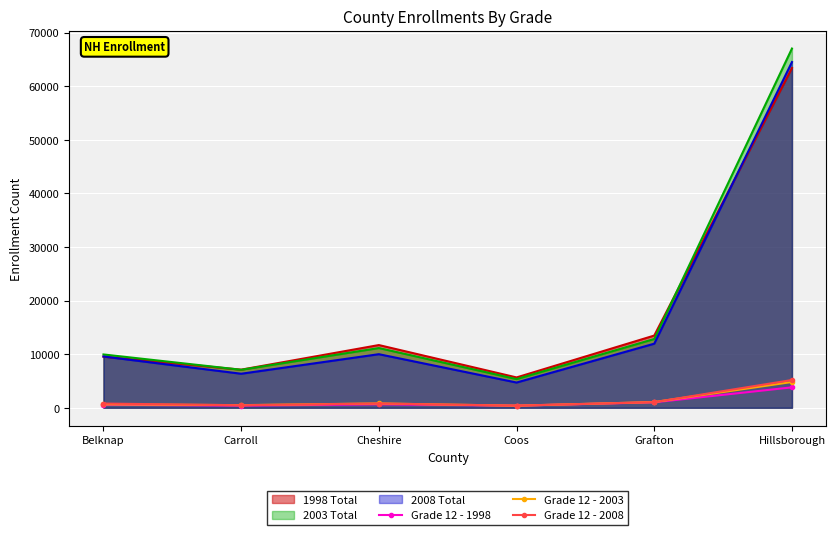

The Grade 12 - 2008 series shows 210 at Coos. True or false?

False